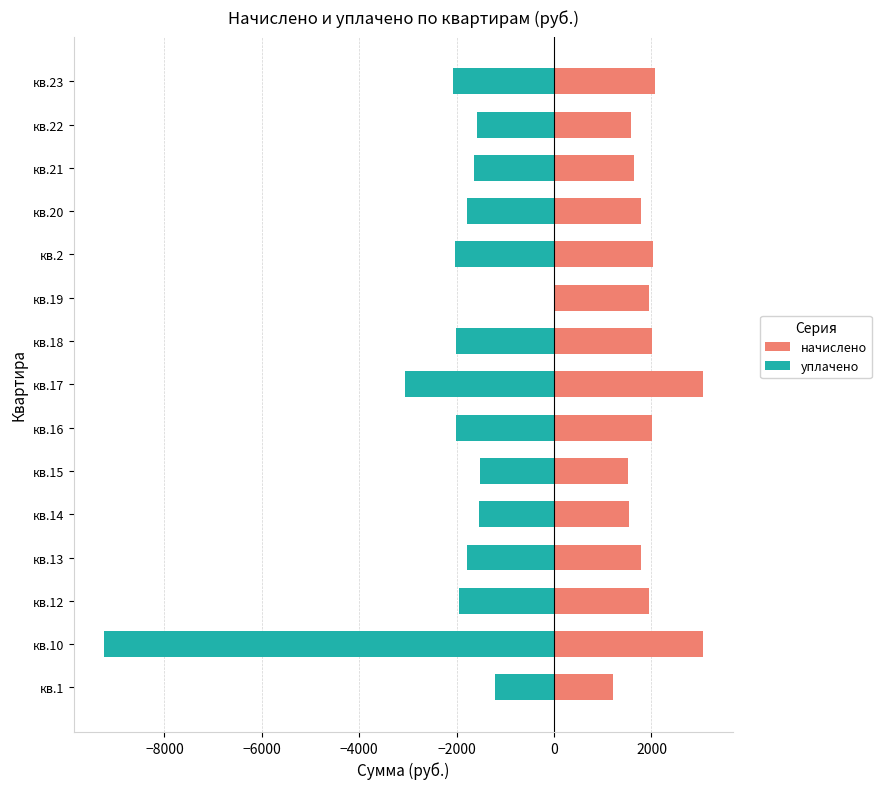

How many groups of bars are there?

15